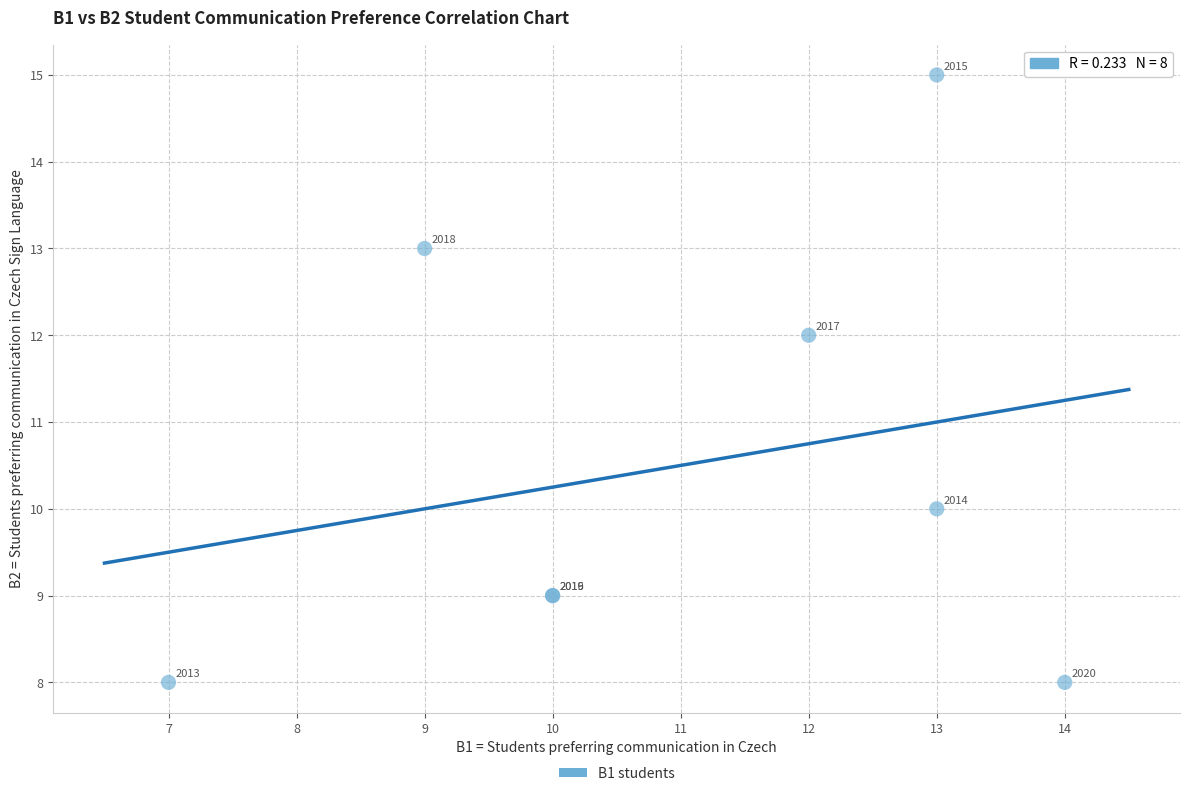

What Y value in the scatter plot is closest to 11?

10